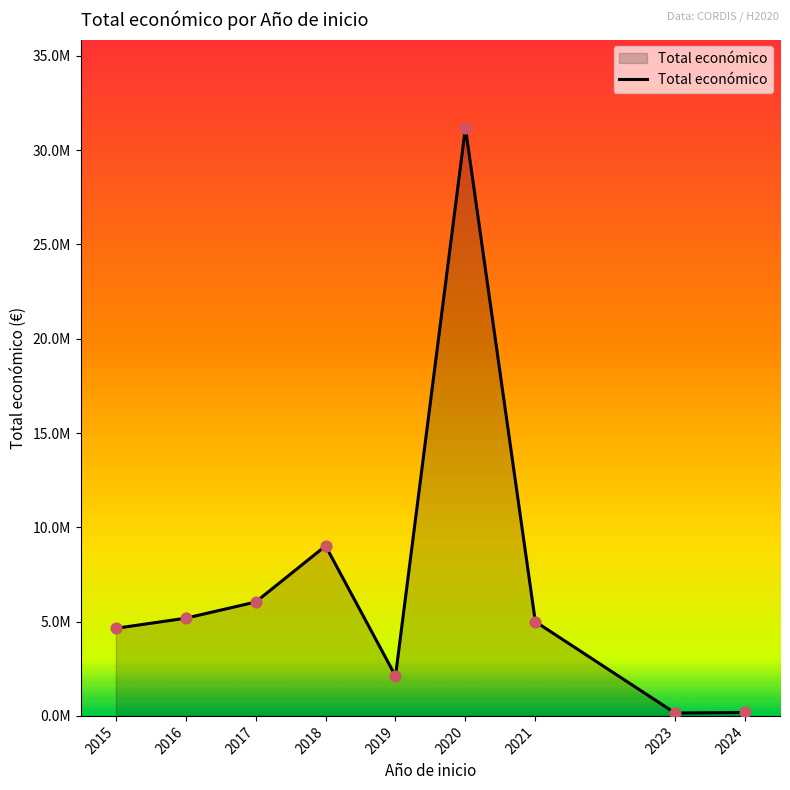

What is the change in value from 2015 to 2018?

+4371802